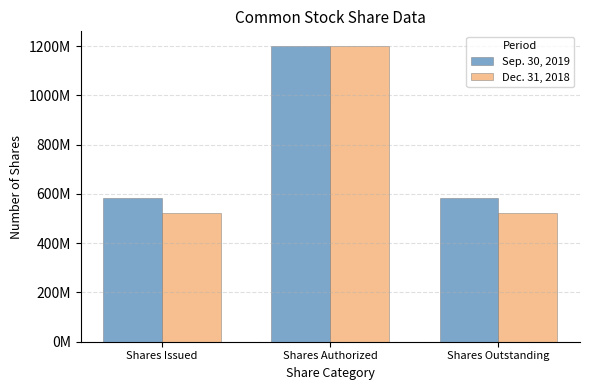

What are all the series names shown in the legend?

Sep. 30, 2019, Dec. 31, 2018